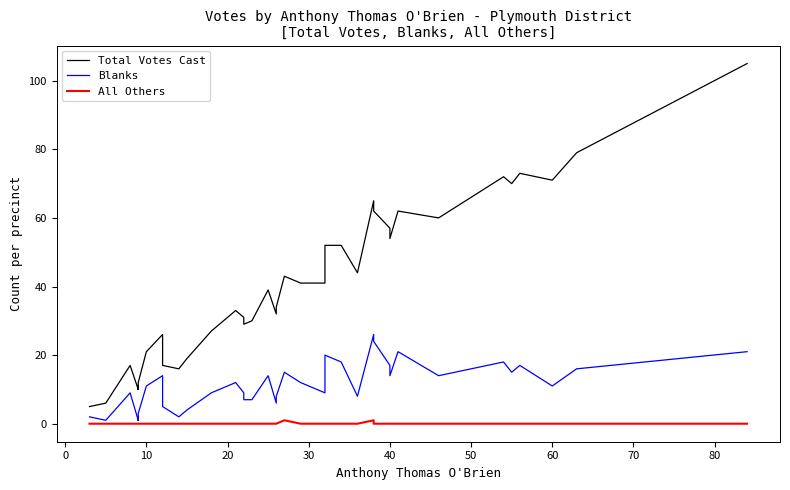

True or false: All Others and Total Votes Cast cross at least once.

False